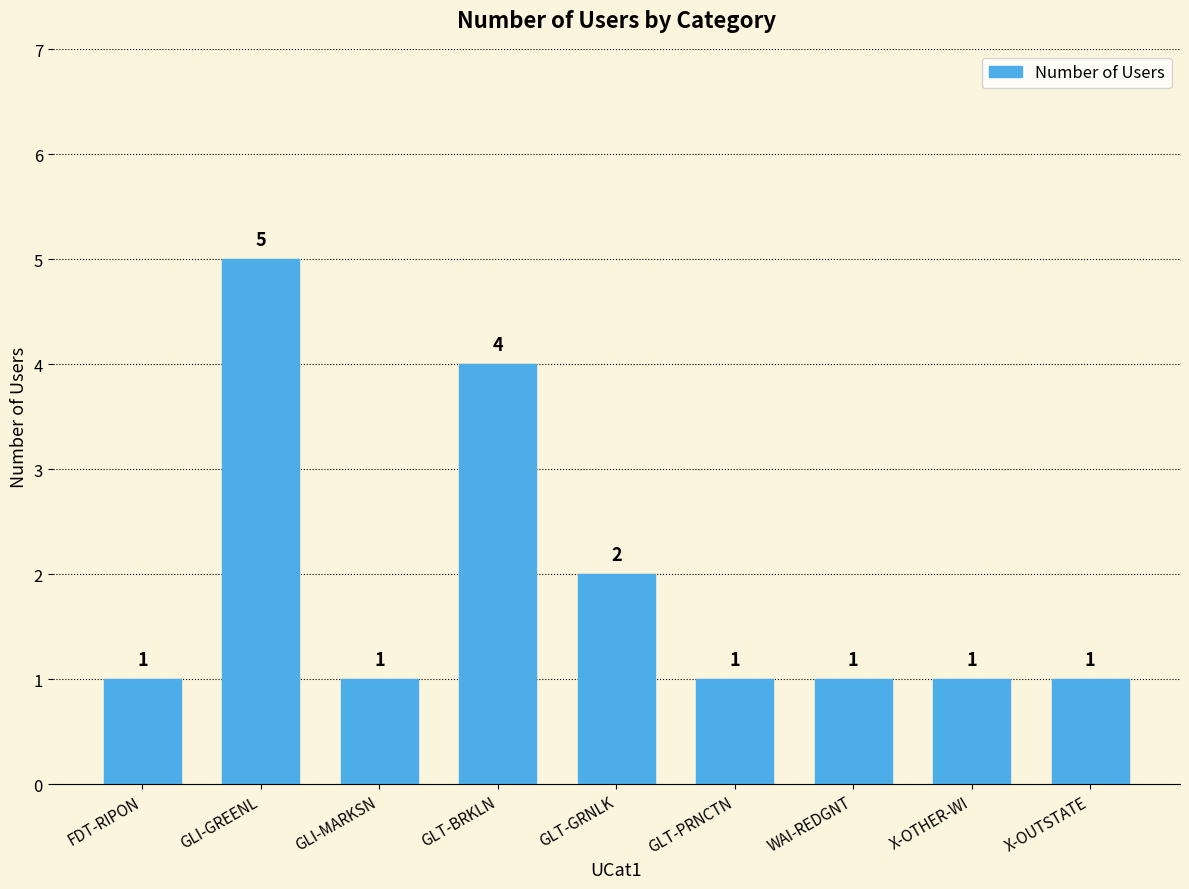

Between X-OUTSTATE and GLT-GRNLK, which is larger?

GLT-GRNLK